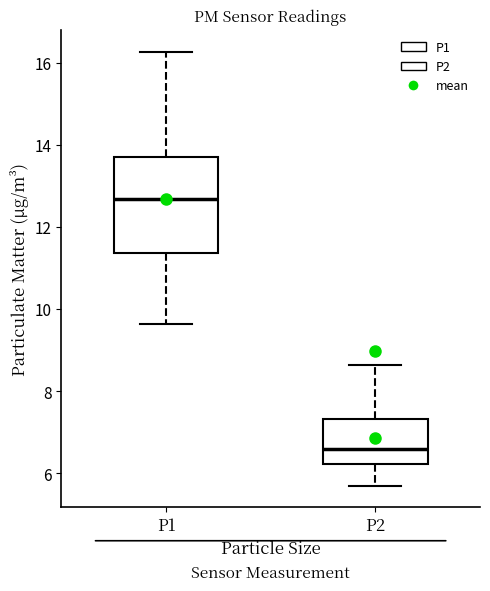

Reading left to right, read every box against the y-axis: the position of its median line, the range the box covers, and the ends of its whiskers. The values are not printed on the chart, so give them approximately, as read against the axis.

P1: median 12.6, box 11.4 to 13.8, whiskers 9.6 to 16.2
P2: median 6.6, box 6.2 to 7.4, whiskers 5.8 to 8.6